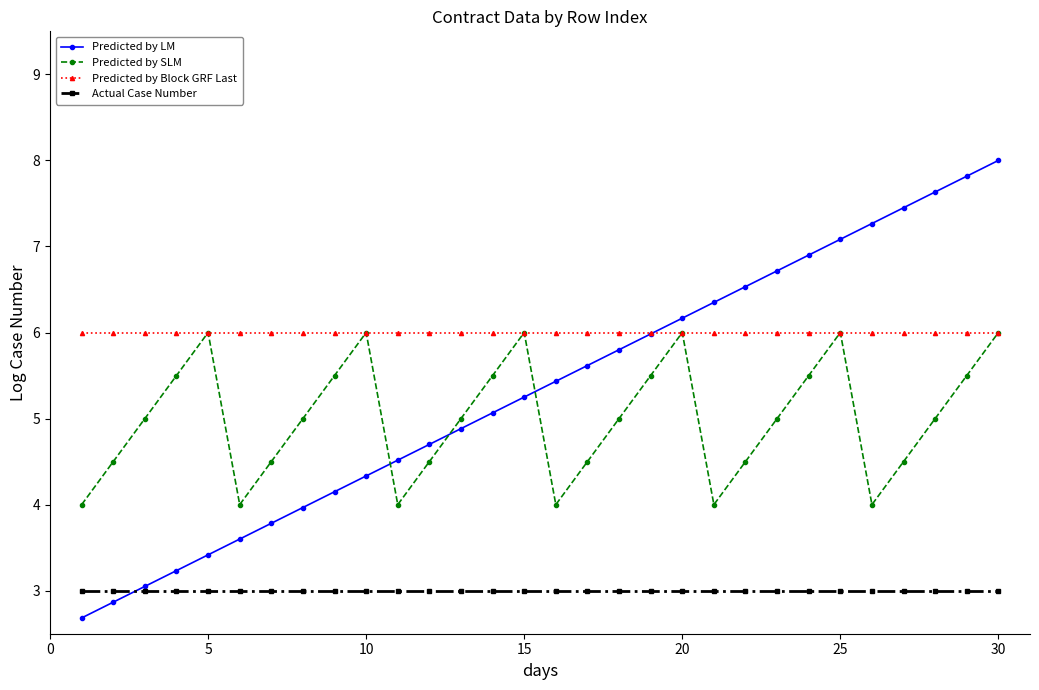

Which series has the largest total across all categories?

Predicted by Block GRF Last